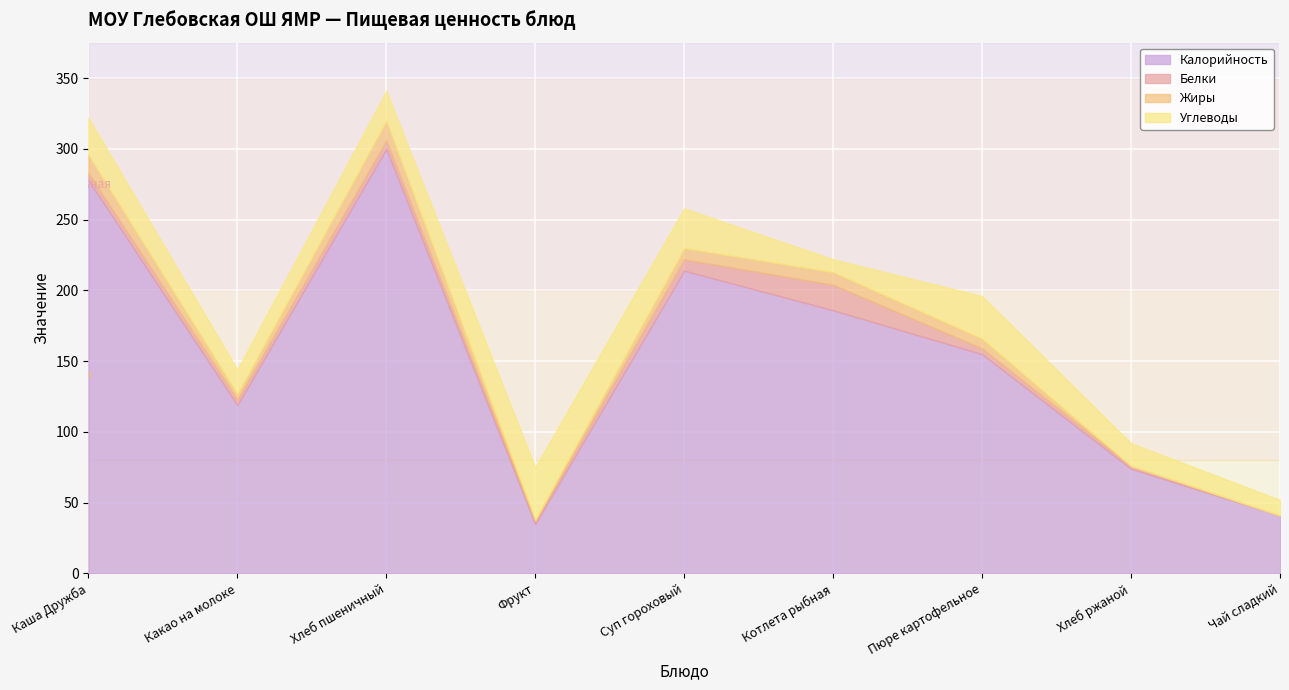

What is the total value across all series at Какао на молоке?

144